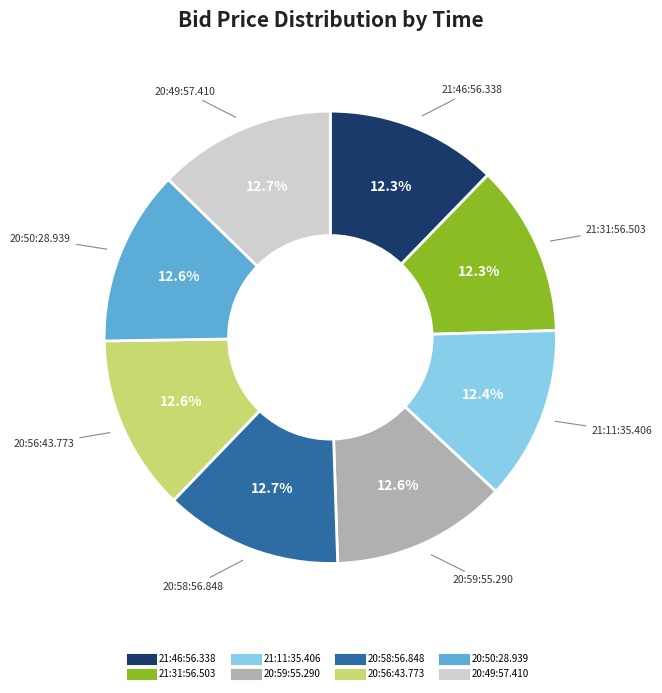

The 21:46:56.338 slice represents 12% of the pie. True or false?

True